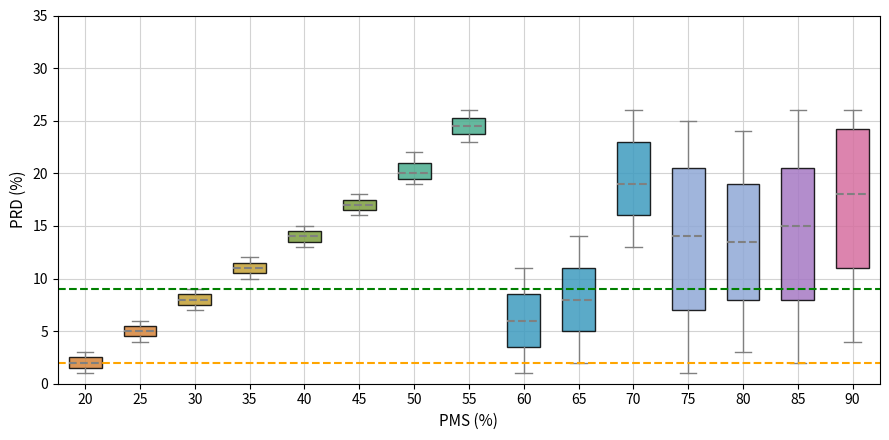

Reading left to right, read every box against the y-axis: the position of its median line, the range the box covers, and the ends of its whiskers. The values are not printed on the chart, so give them approximately, as read against the axis.

20: median 2.0, box 1.5 to 2.5, whiskers 1.0 to 3.0
25: median 5.0, box 4.5 to 5.5, whiskers 4.0 to 6.0
30: median 8.0, box 7.5 to 8.5, whiskers 7.0 to 9.0
35: median 11.0, box 10.5 to 11.5, whiskers 10.0 to 12.0
40: median 14.0, box 13.5 to 14.5, whiskers 13.0 to 15.0
45: median 17.0, box 16.5 to 17.5, whiskers 16.0 to 18.0
50: median 20.0, box 19.5 to 21.0, whiskers 19.0 to 22.0
55: median 24.5, box 24.0 to 25.5, whiskers 23.0 to 26.0
60: median 6.0, box 3.5 to 8.5, whiskers 1.0 to 11.0
65: median 8.0, box 5.0 to 11.0, whiskers 2.0 to 14.0
70: median 19.0, box 16.0 to 23.0, whiskers 13.0 to 26.0
75: median 14.0, box 7.0 to 20.5, whiskers 1.0 to 25.0
80: median 13.5, box 8.0 to 19.0, whiskers 3.0 to 24.0
85: median 15.0, box 8.0 to 20.5, whiskers 2.0 to 26.0
90: median 18.0, box 11.0 to 24.5, whiskers 4.0 to 26.0